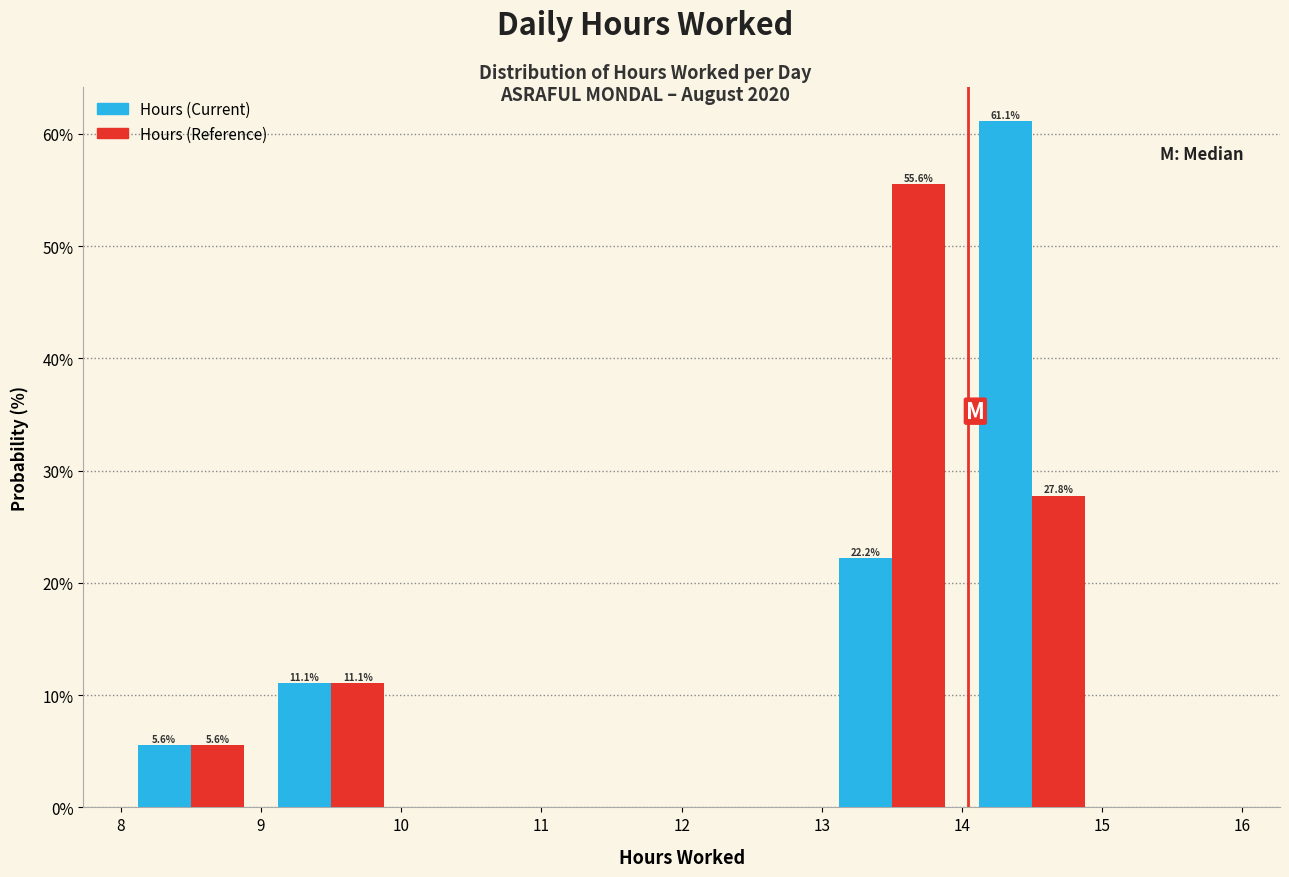

In the Hours (Current) series, which range on the x-axis has the tallest bar?

14 to 15